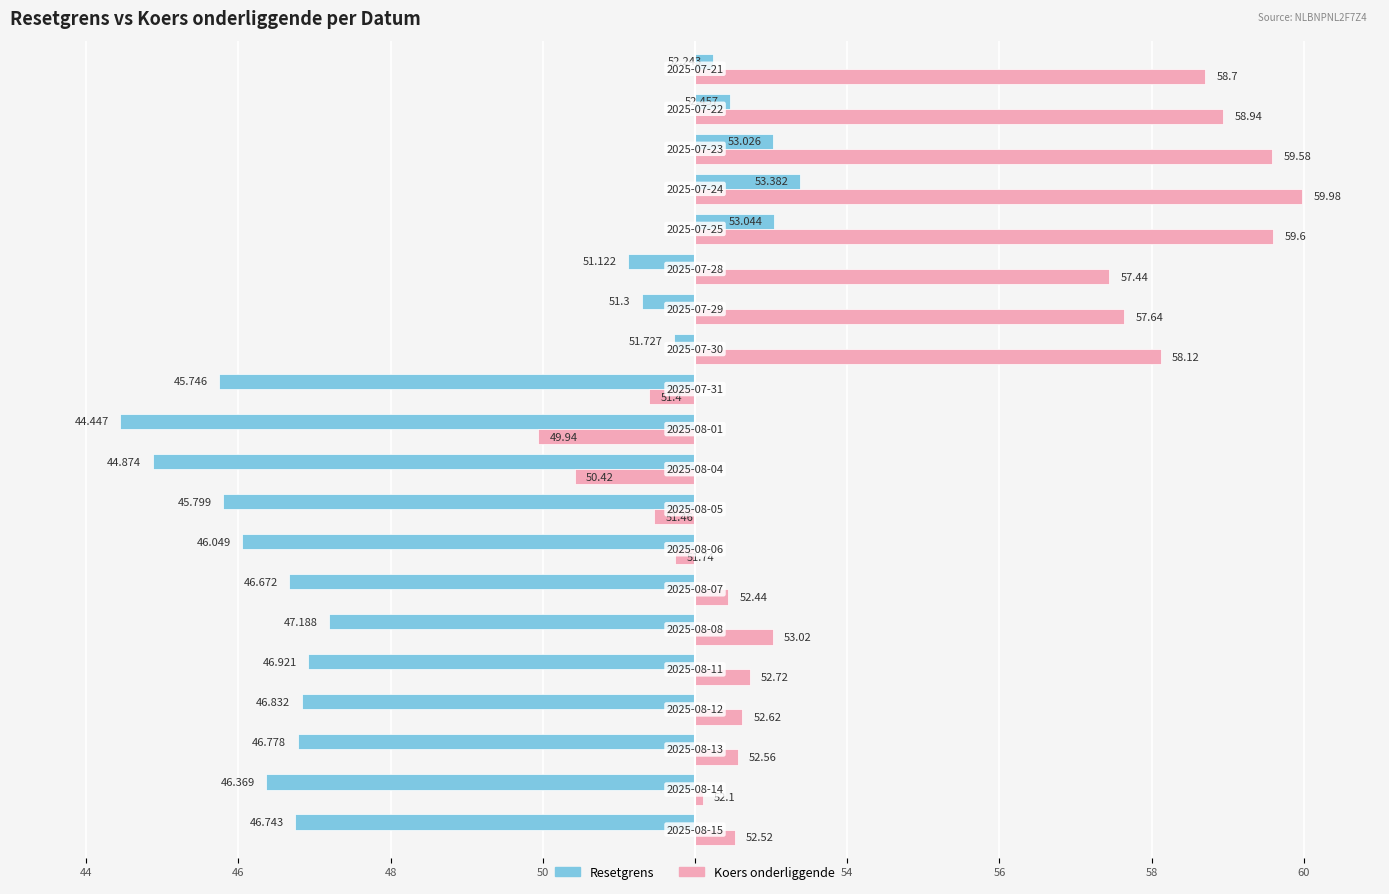

What are all the series names shown in the legend?

Resetgrens, Koers onderliggende